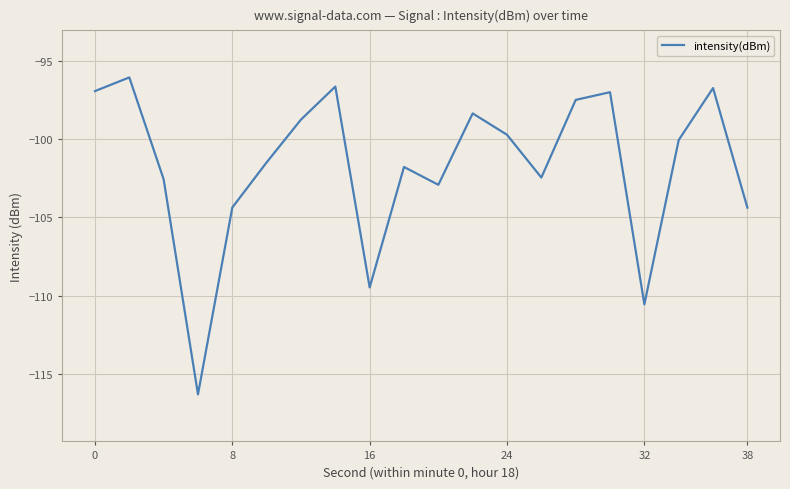

What is the difference between the maximum and minimum values?

20.2